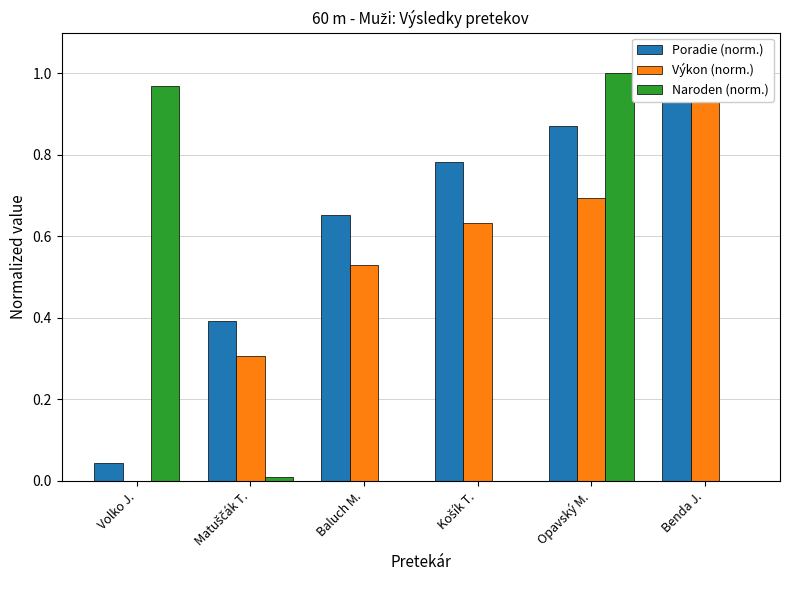

What is the label of the 3rd bar from the left?

Baluch M.